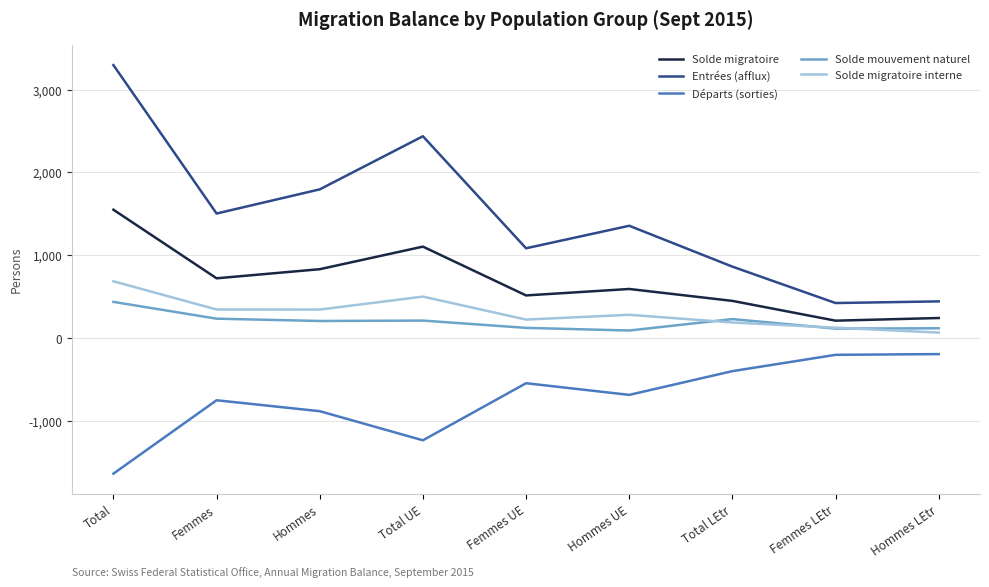

Which label corresponds to the largest value in the chart?

Total